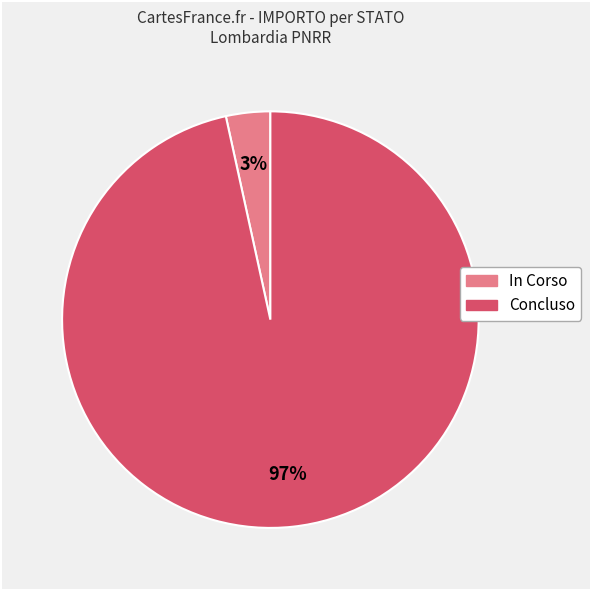

Which slice is the smallest?

In Corso